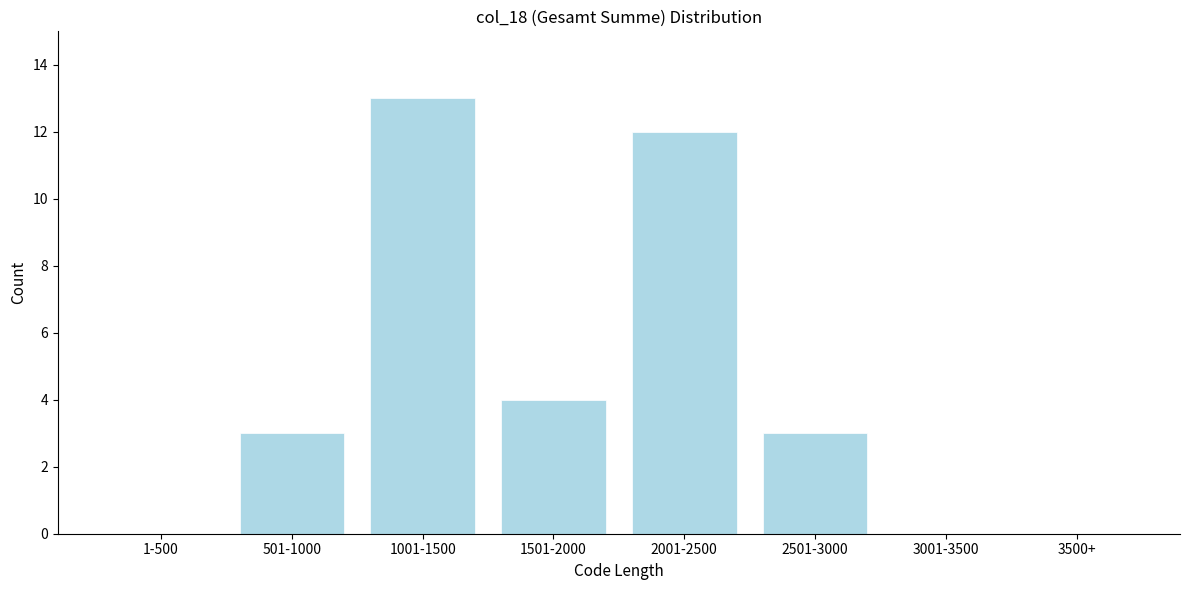

Reading left to right, what are all the values shown in this chart?

1-500=0	501-1000=3	1001-1500=13	1501-2000=4	2001-2500=12	2501-3000=3	3001-3500=0	3500+=0